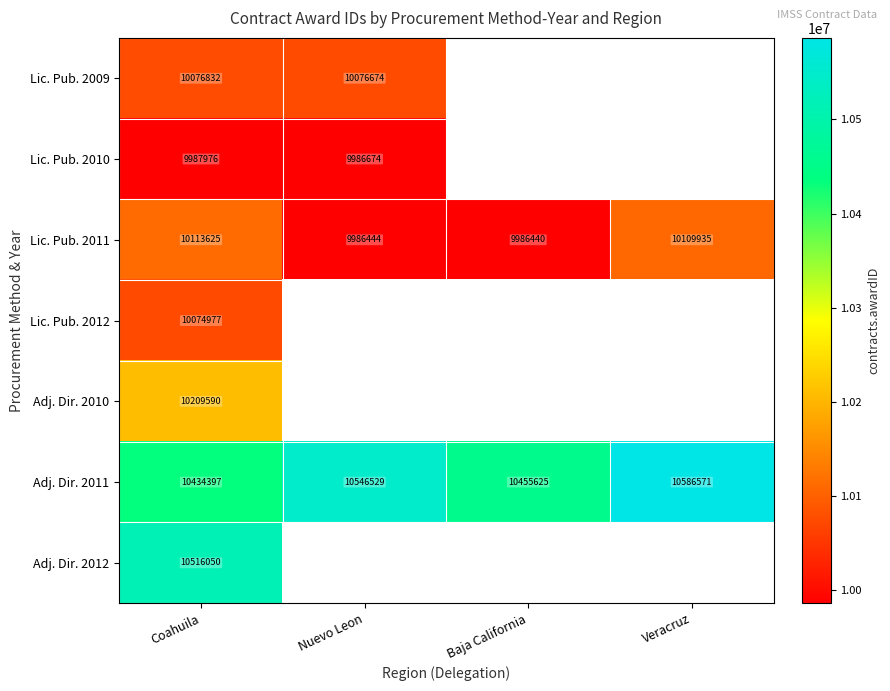

How many distinct data groups are displayed?

7